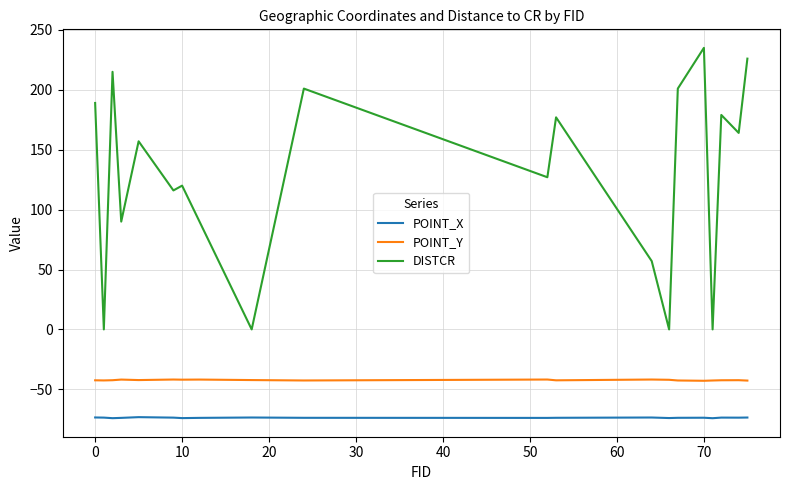

Rank the series by their average value, from lowest to highest.

POINT_X, POINT_Y, DISTCR